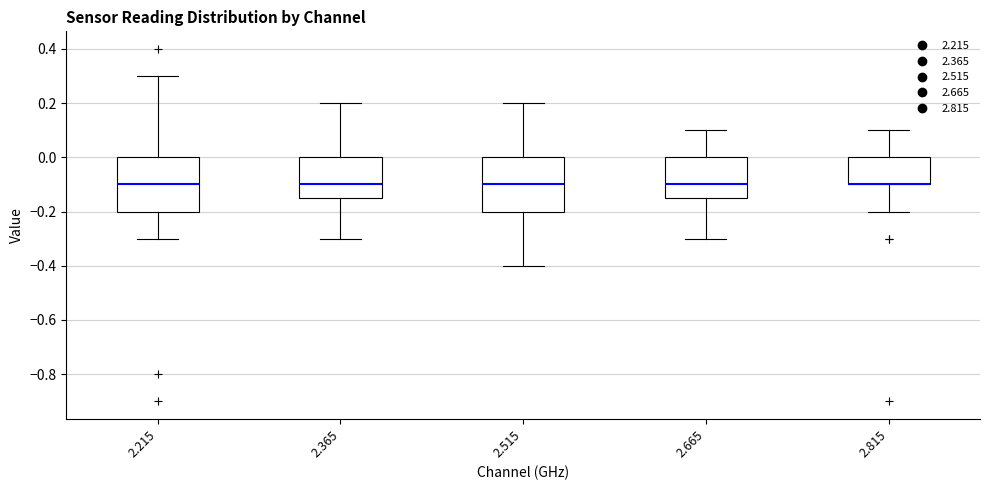

Reading left to right, read every box against the y-axis: the position of its median line, the range the box covers, and the ends of its whiskers. The values are not printed on the chart, so give them approximately, as read against the axis.

2.215: median -0.10, box -0.20 to 0.00, whiskers -0.30 to 0.30
2.365: median -0.10, box -0.14 to 0.00, whiskers -0.30 to 0.20
2.515: median -0.10, box -0.20 to 0.00, whiskers -0.40 to 0.20
2.665: median -0.10, box -0.14 to 0.00, whiskers -0.30 to 0.10
2.815: median -0.10 (drawn on the box's lower edge), box -0.10 to 0.00, whiskers -0.20 to 0.10